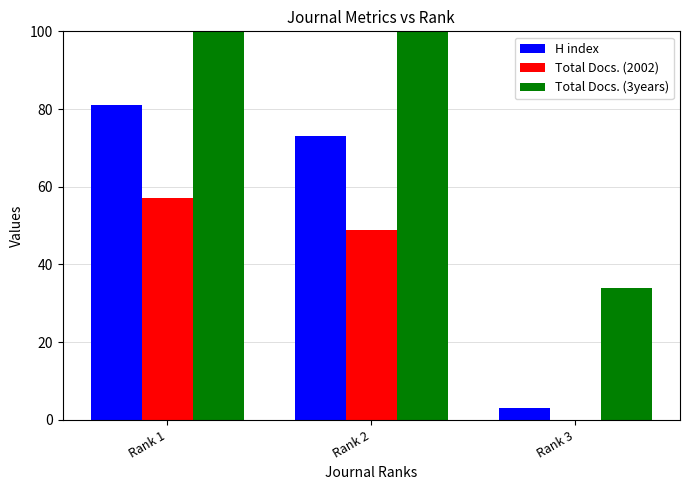

Reading left to right, extract all data points from this chart.

H index: Rank 1=81	Rank 2=73	Rank 3=3
Total Docs. (2002): Rank 1=57	Rank 2=49	Rank 3=0
Total Docs. (3years): Rank 1=184	Rank 2=121	Rank 3=34